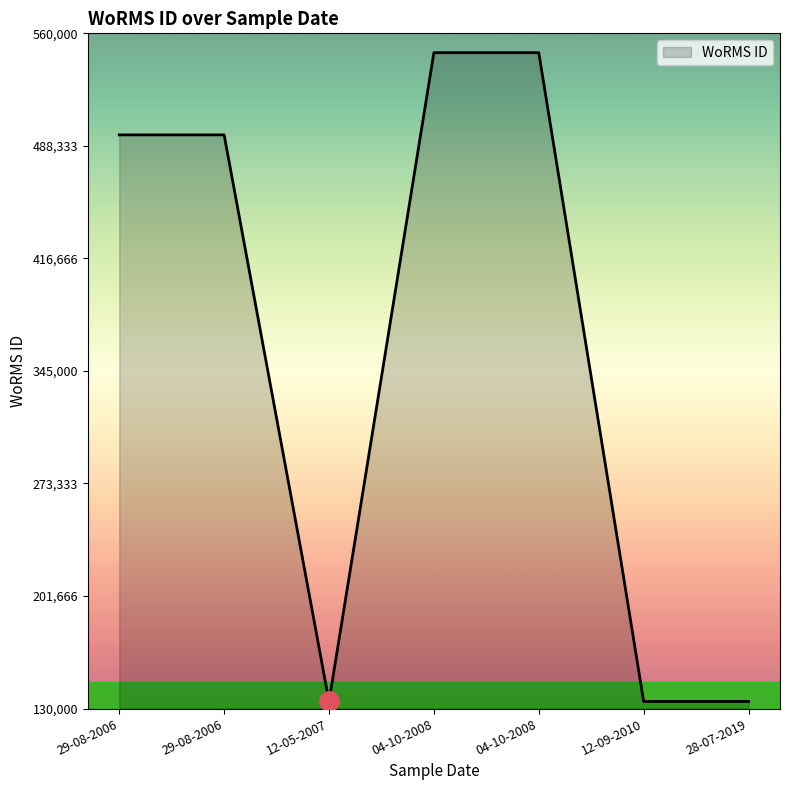

What is the difference between the maximum and second lowest values?

413163